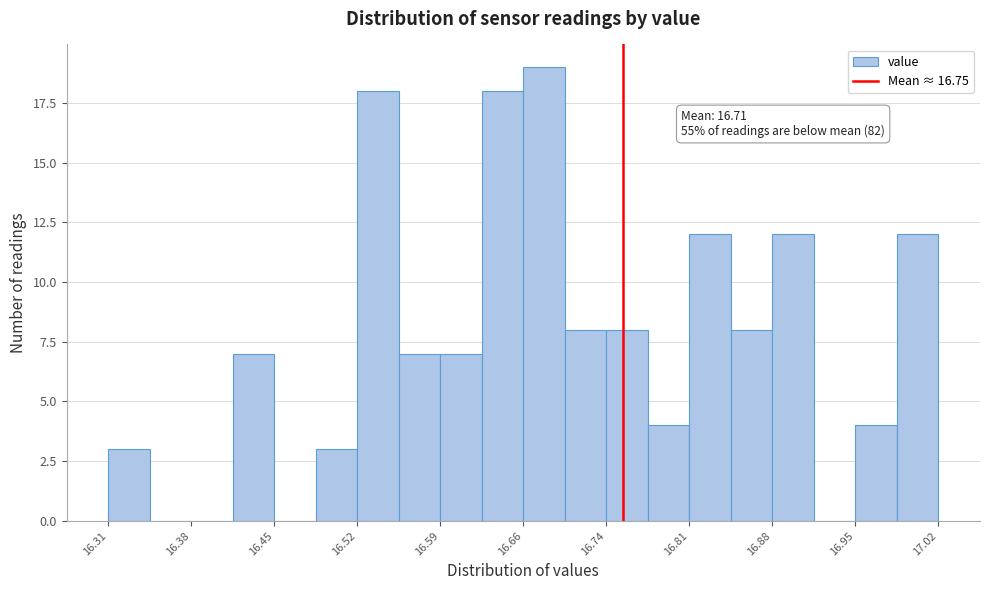

Read against the x-axis, roughly where is the centre of the tallest bar?

16.68